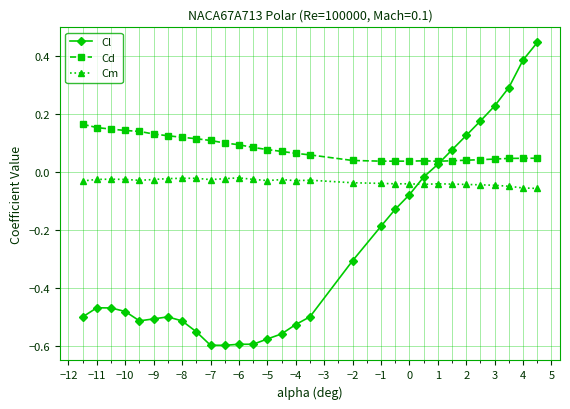

List the series in order of their overall mean, highest first.

Cd, Cm, Cl